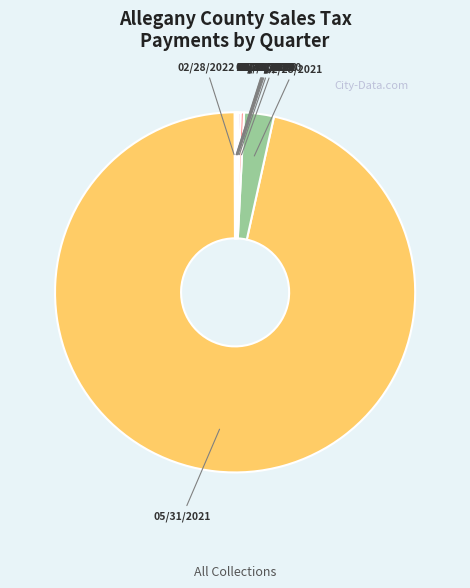

Rank the categories by value from highest to lowest.

05/31/2021, 02/28/2021, 11/30/2020, 08/31/2020, 05/31/2020, 02/28/2022, 02/29/2020, 11/30/2018, 08/31/2019, 02/28/2019, 05/31/2019, 11/30/2019